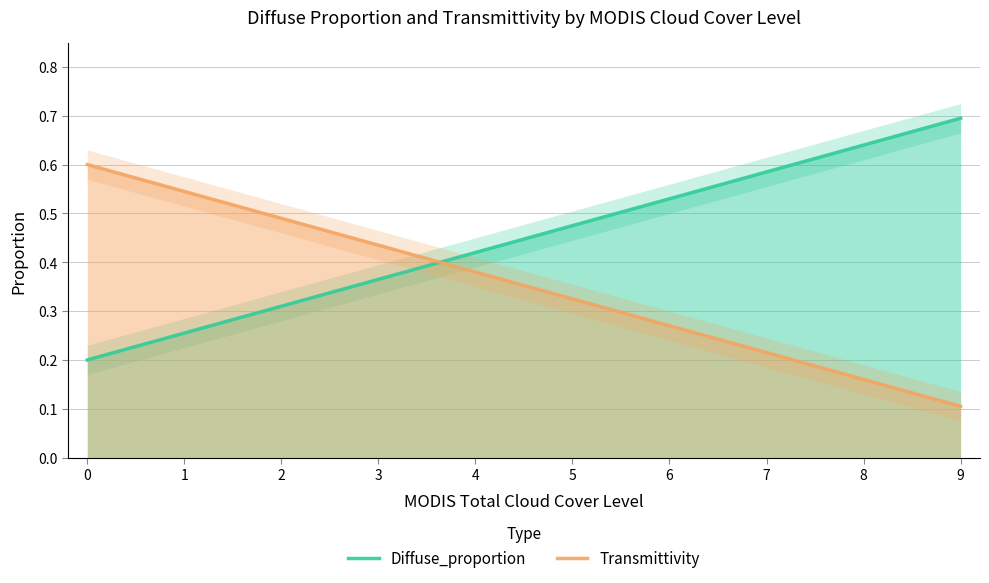

Count the number of categories in the chart.

10